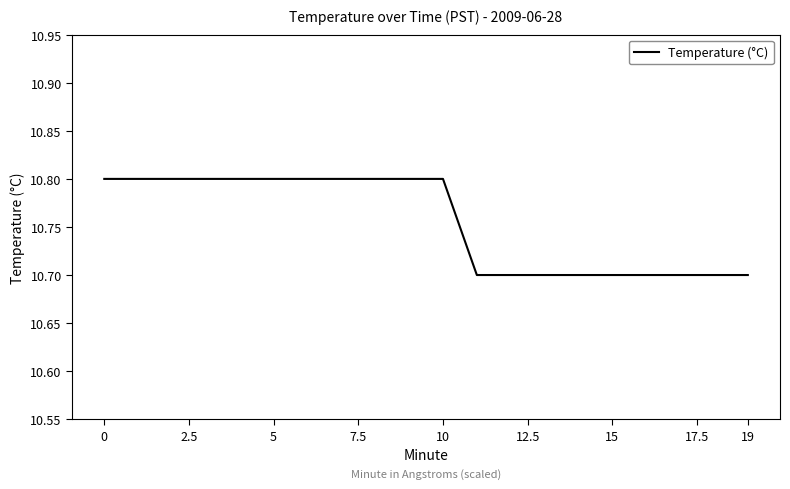

Reading right to left, list all the values displayed in this chart.

10.7	10.7	10.7	10.7	10.7	10.7	10.7	10.7	10.7	10.8	10.8	10.8	10.8	10.8	10.8	10.8	10.8	10.8	10.8	10.8